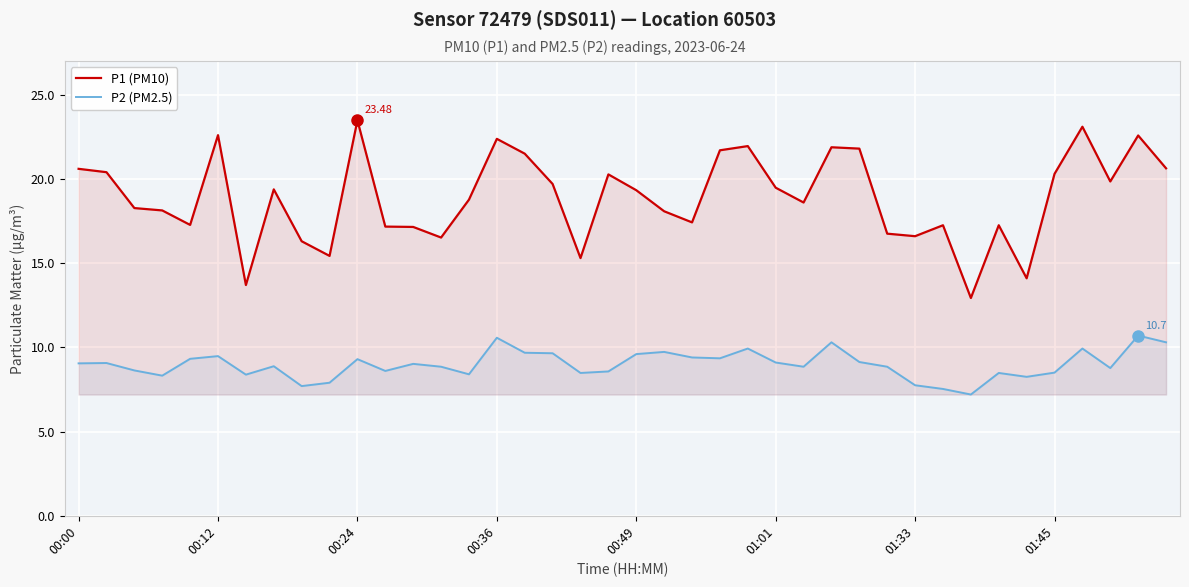

What is the minimum value shown in the chart?

7.2